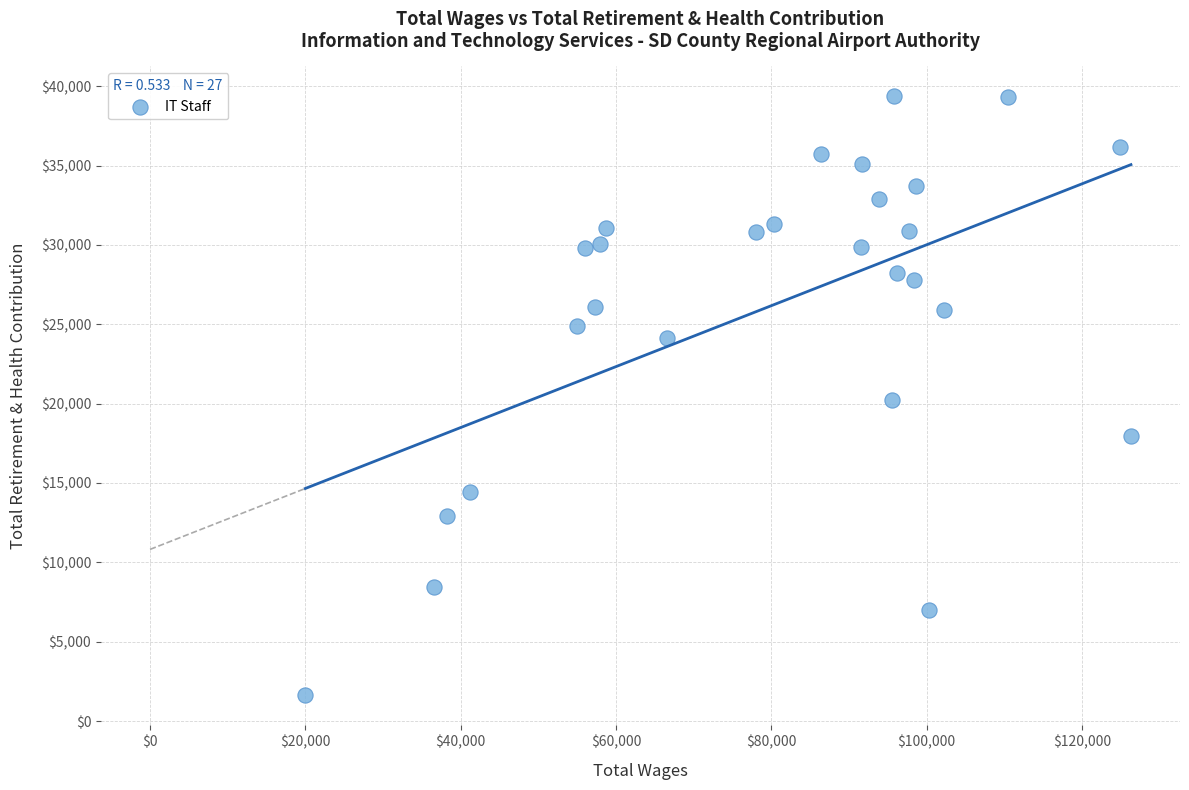

What is the range of Y values (max minus min)?

37707